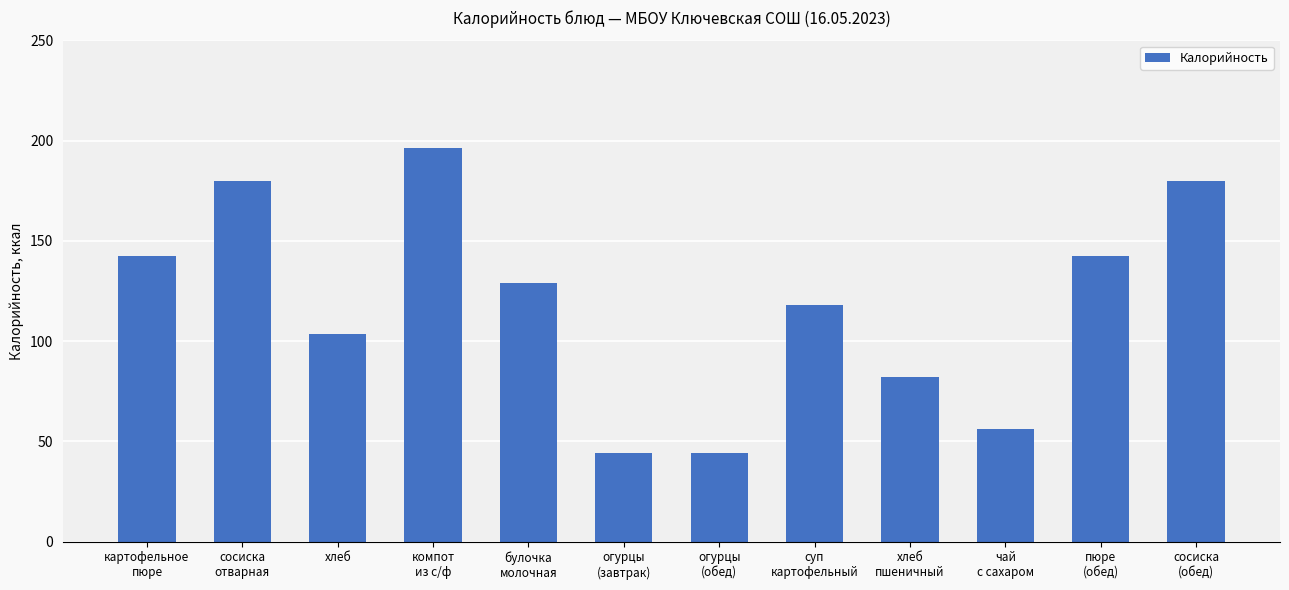

What is the sum of all values?

1418.0